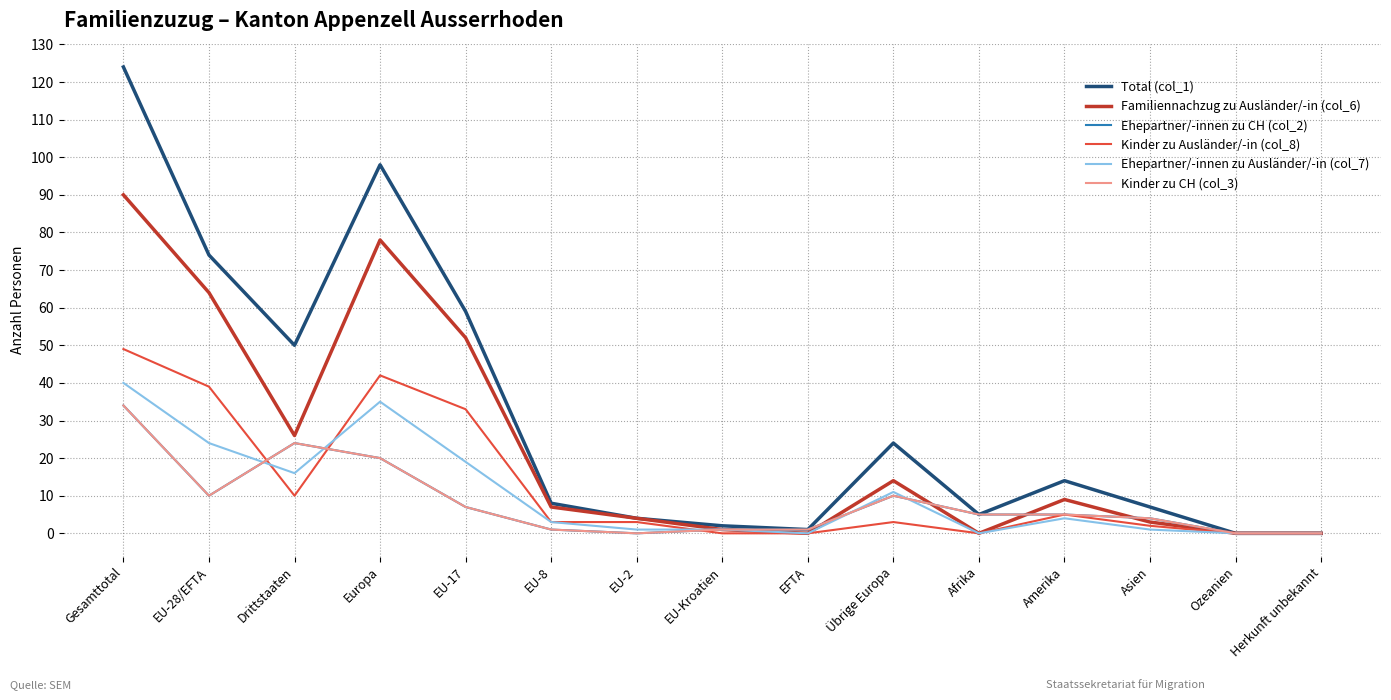

Does the chart have visible grid lines?

Yes